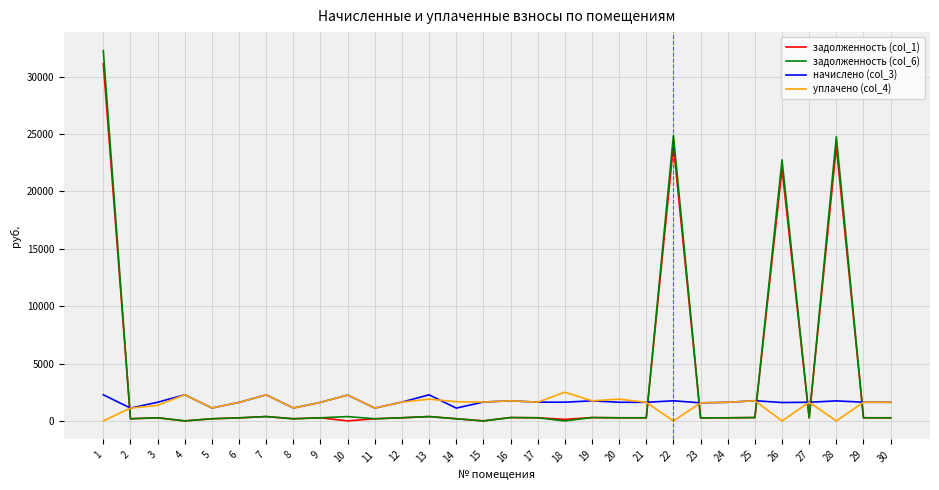

Which series has the widest spread of values?

задолженность (col_6)